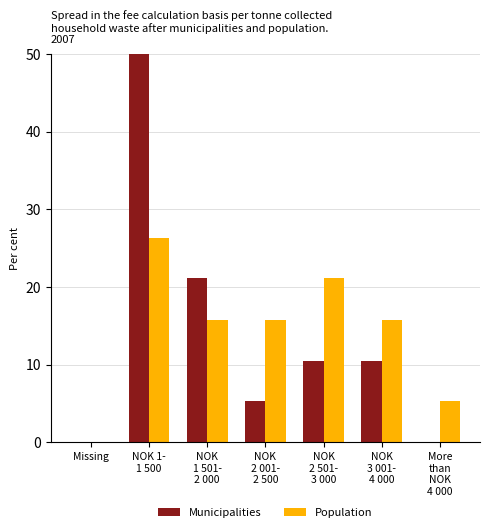

What are all the series names shown in the legend?

Municipalities, Population